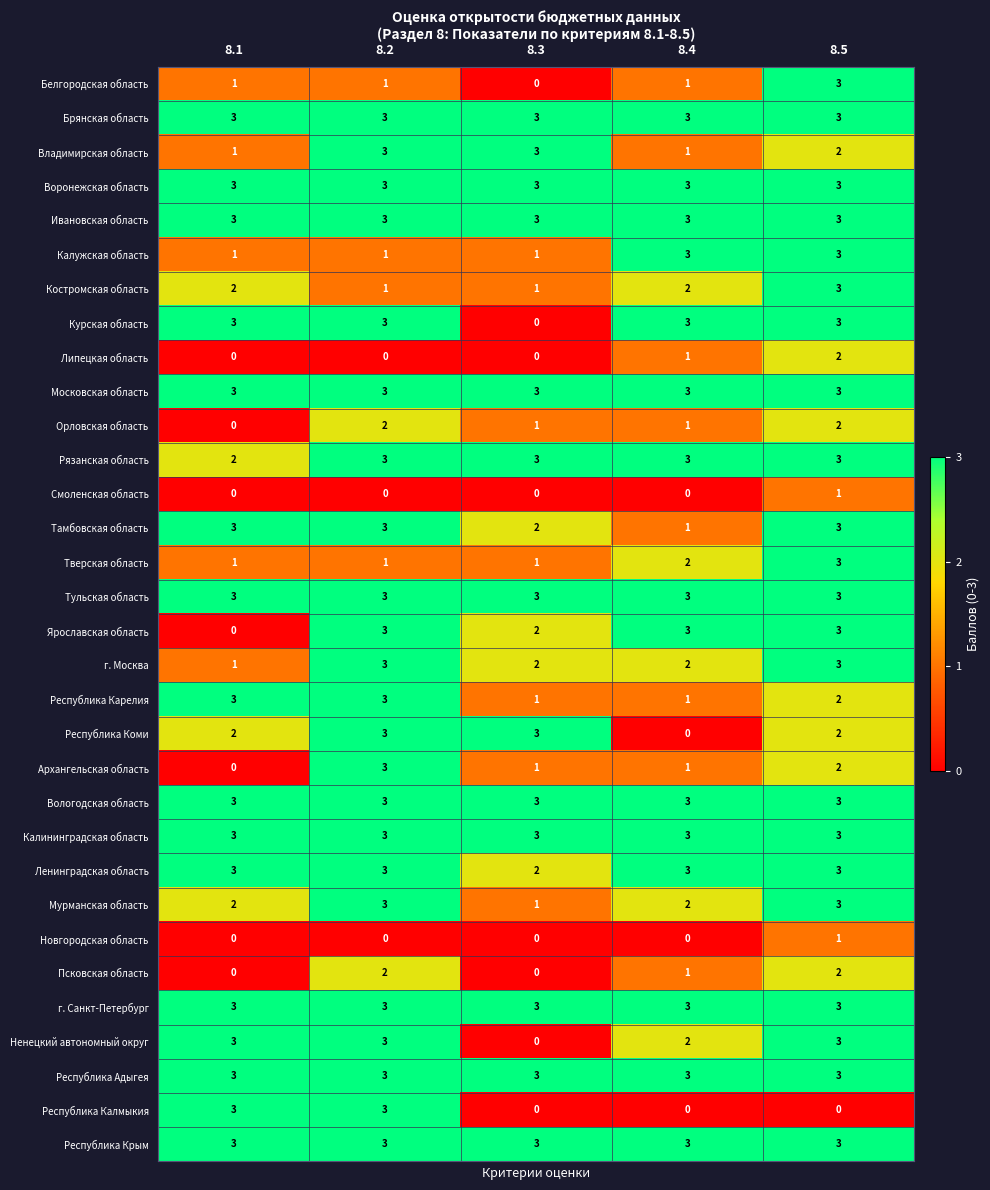

What is the spread (max minus min) of values at 8.2?

3